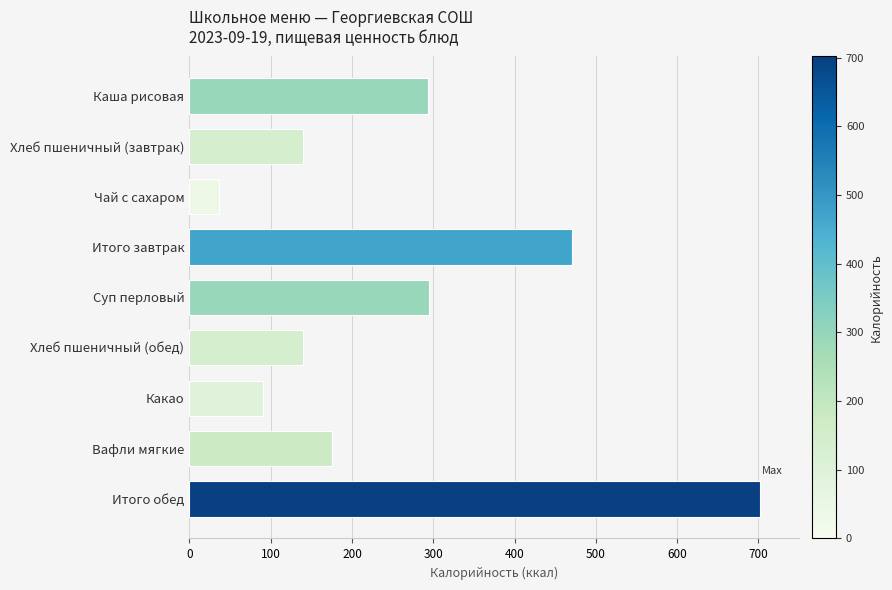

What is the difference between the second highest and second lowest values?

379.7